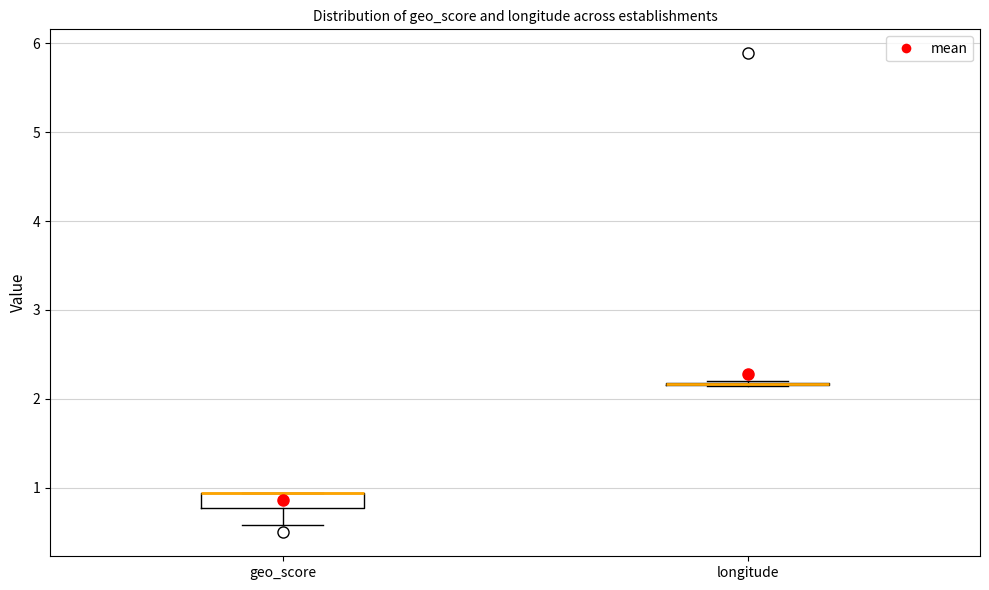

Reading left to right, read every box against the y-axis: the position of its median line, the range the box covers, and the ends of its whiskers. The values are not printed on the chart, so give them approximately, as read against the axis.

geo_score: median 0.9 (drawn on the box's upper edge), box 0.8 to 0.9, whiskers 0.6 to 0.9
longitude: box collapsed to a line at 2.2, whiskers 2.1 to 2.2